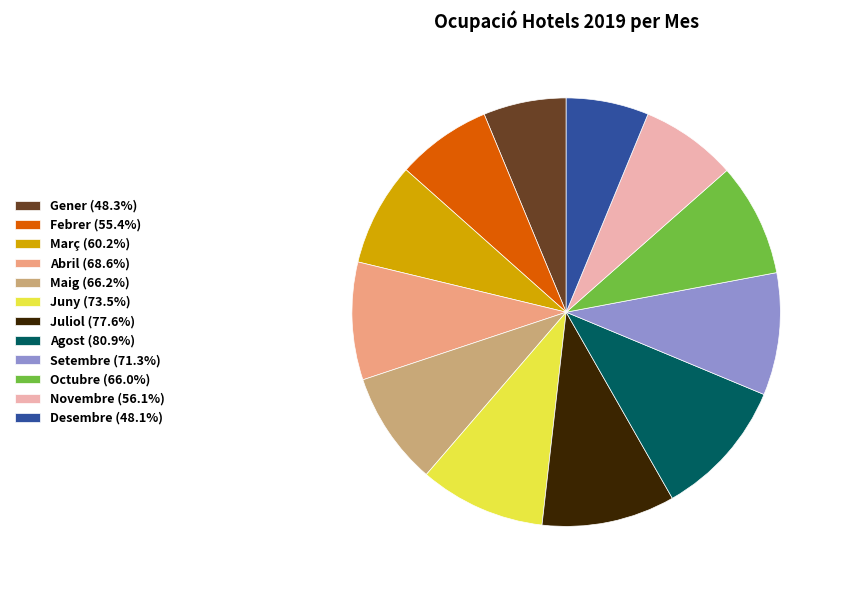

Is the sum of Desembre (48.1%) and Juny (73.5%) greater than half?

No